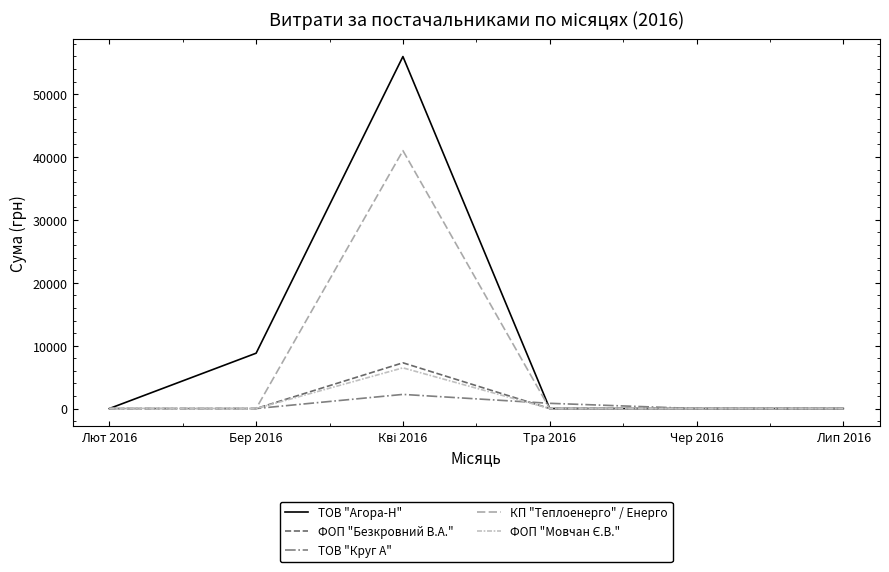

What is the label of the 6th point from the left?

Лип 2016